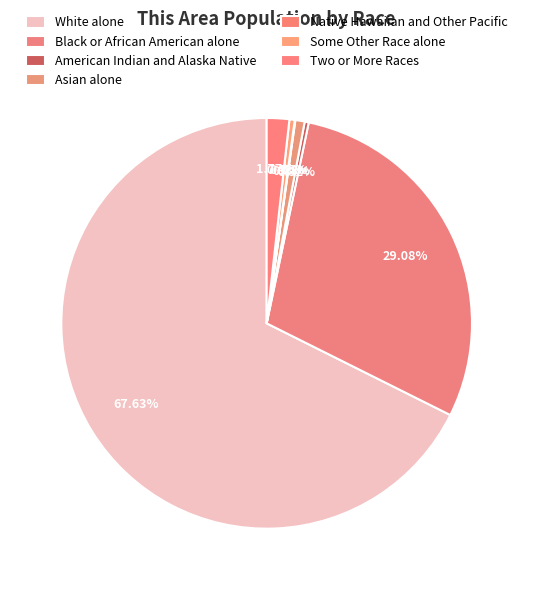

Which slice represents more than half of the pie?

White alone